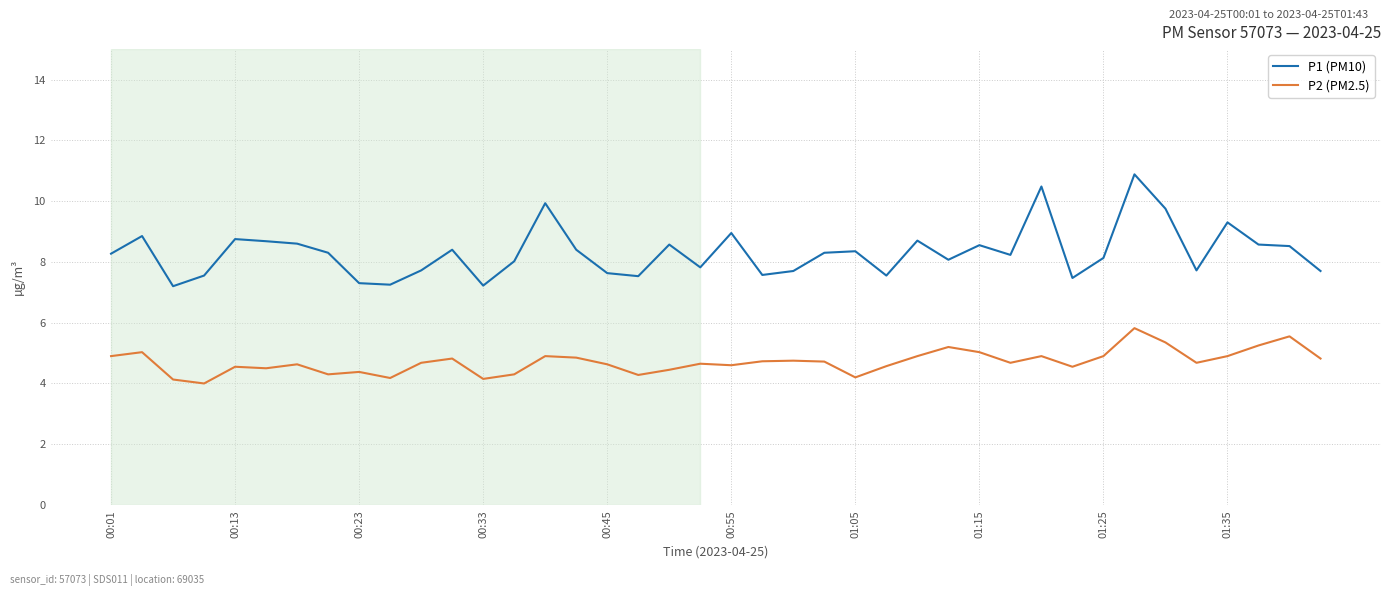

Which series has the largest total across all categories?

P1 (PM10)